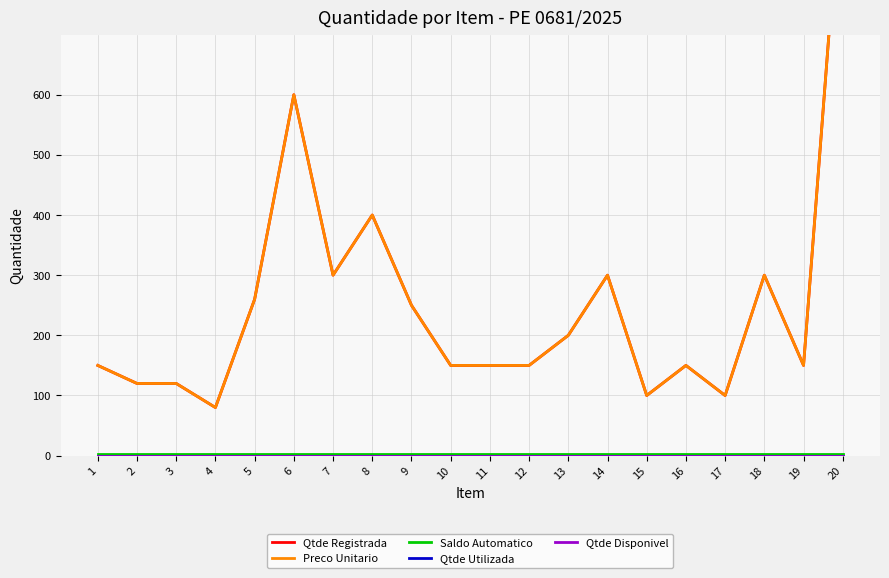

Reading left to right, what are all the values shown in this chart?

Qtde Registrada: 150	120	120	80	260	600	300	400	250	150	150	150	200	300	100	150	100	300	150	1000
Preco Unitario: 150	120	120	80	260	600	300	400	250	150	150	150	200	300	100	150	100	300	150	1000
Saldo Automatico: 3	3	3	3	3	3	3	3	3	3	3	3	3	3	3	3	3	3	3	3
Qtde Utilizada: 0	0	0	0	0	0	0	0	0	0	0	0	0	0	0	0	0	0	0	0
Qtde Disponivel: 0	0	0	0	0	0	0	0	0	0	0	0	0	0	0	0	0	0	0	0